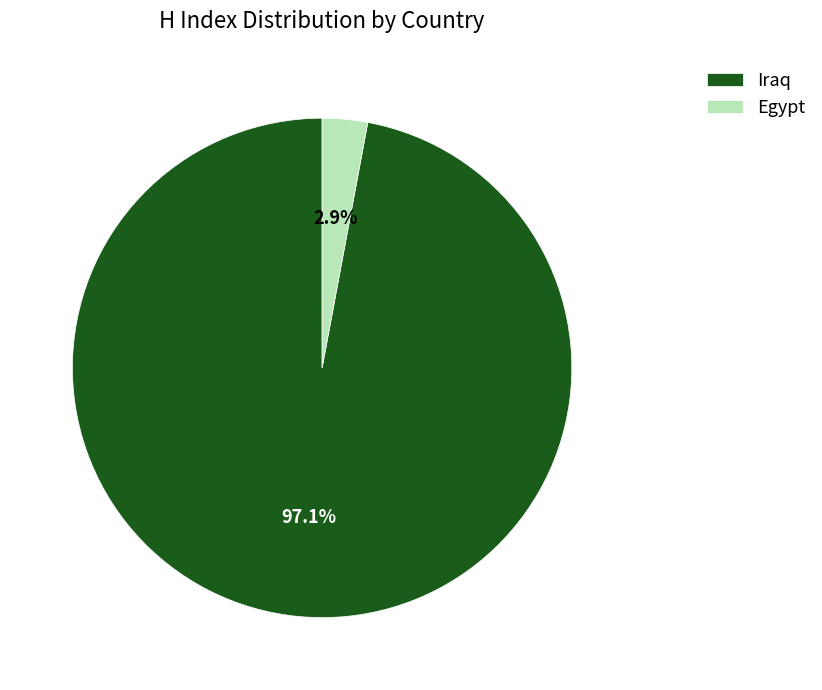

Is Iraq the majority of the pie?

Yes